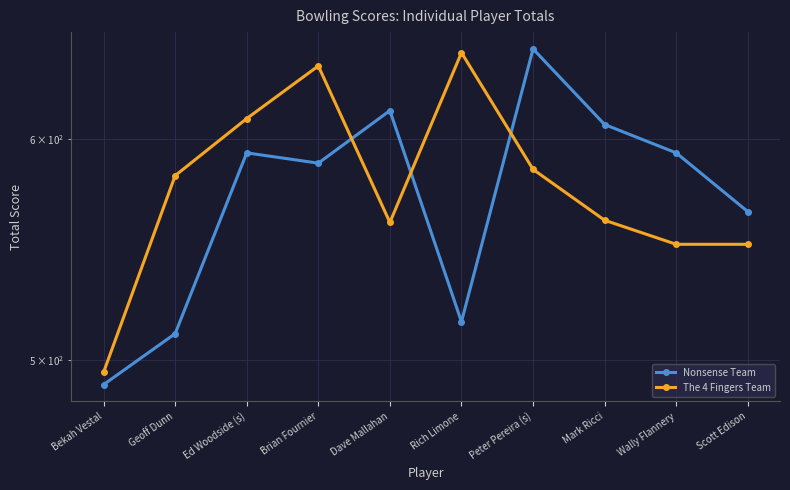

At which label does Nonsense Team reach its peak?

Peter Pereira (s)